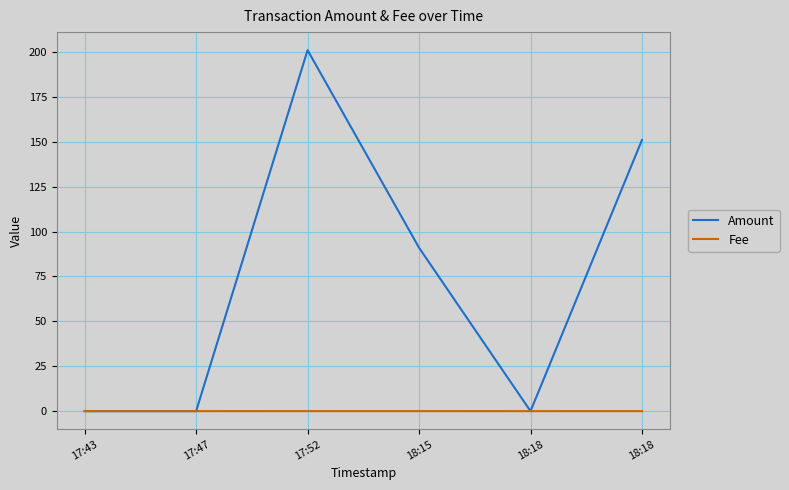

Which series has the largest total across all categories?

Amount